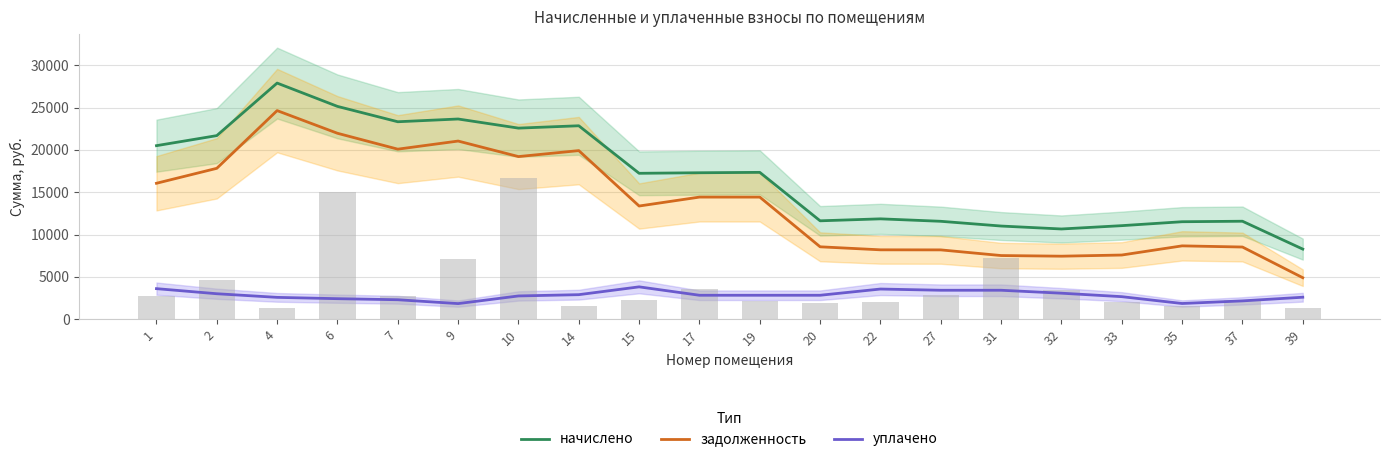

The value of начислено at 22 is 18138.6. True or false?

False